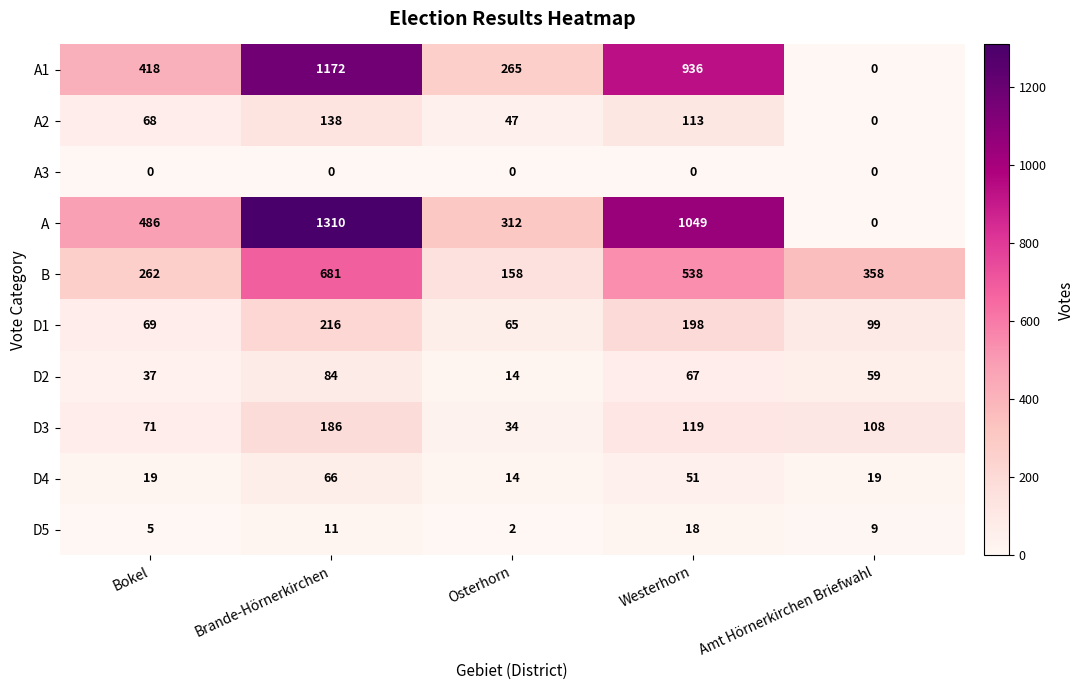

What is the difference between the maximum and minimum values in the D3 series?

152